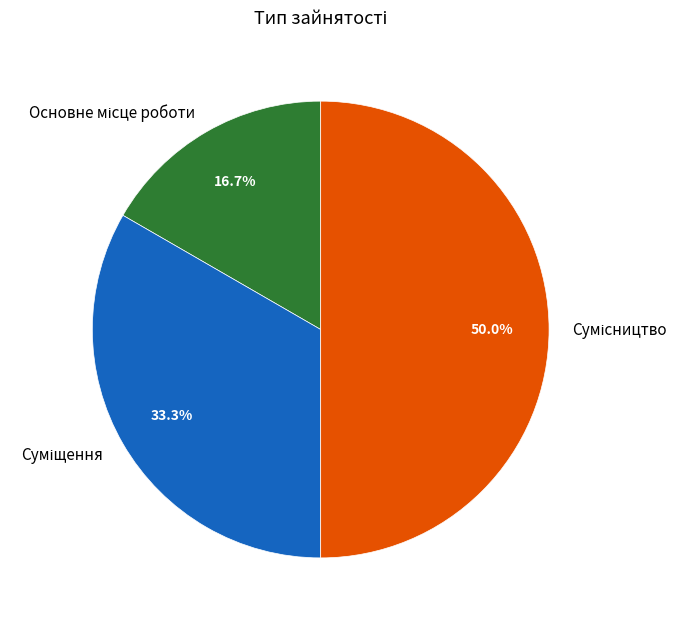

How many segments does this pie chart have?

3